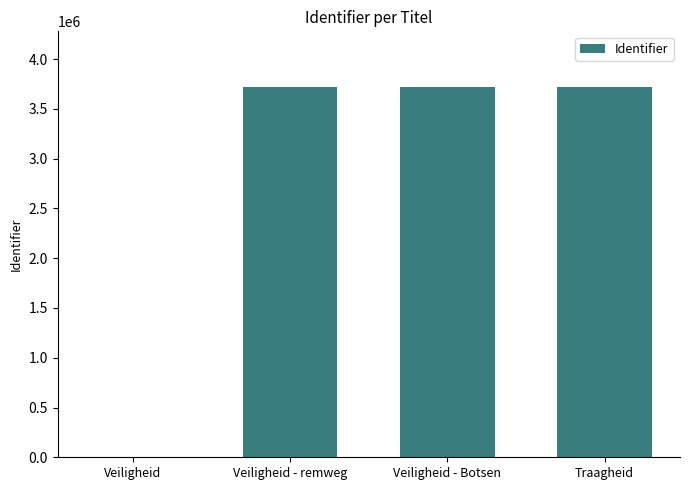

The chart shows a value of 5317523 at Veiligheid - remweg. True or false?

False